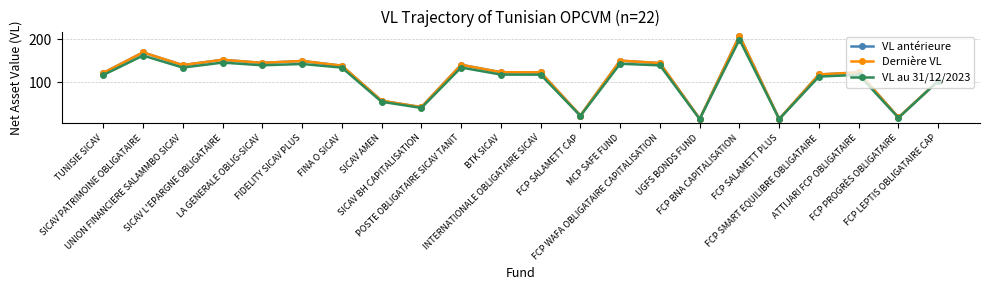

Which series has the widest spread of values?

Dernière VL